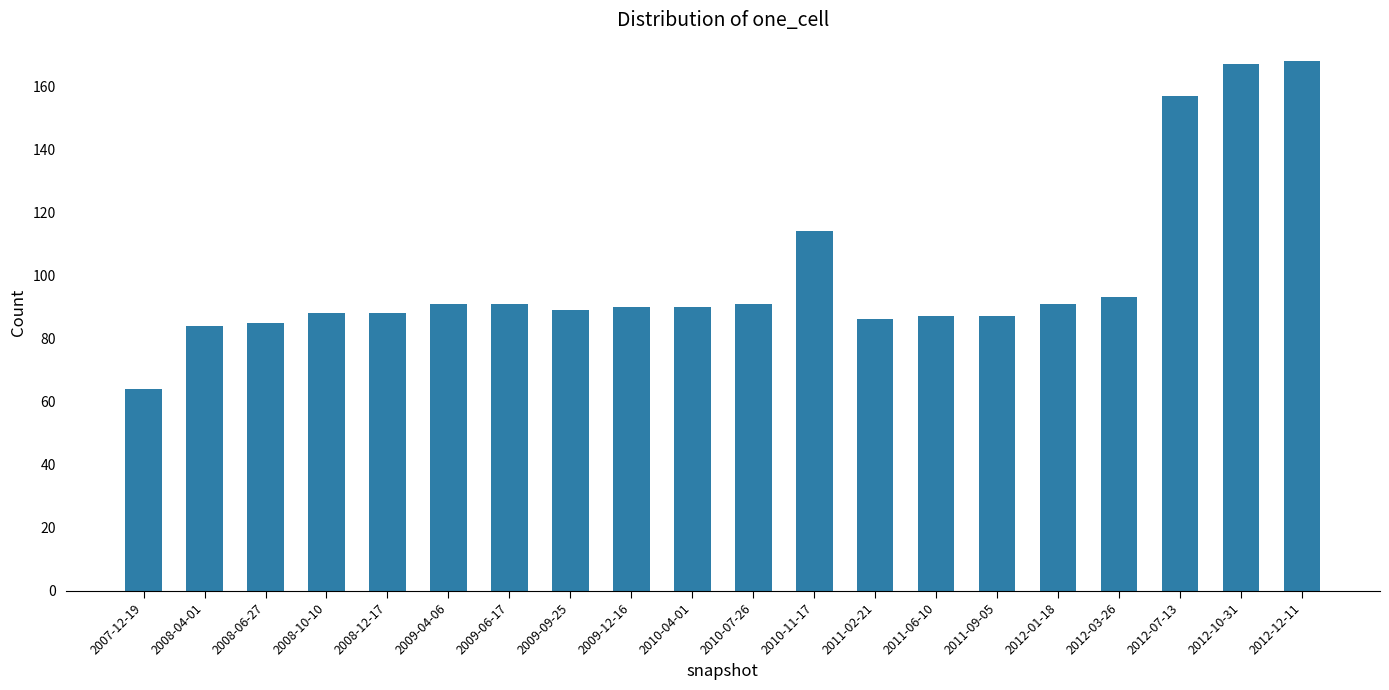

The chart shows a value of 44 at 2012-10-31. True or false?

False